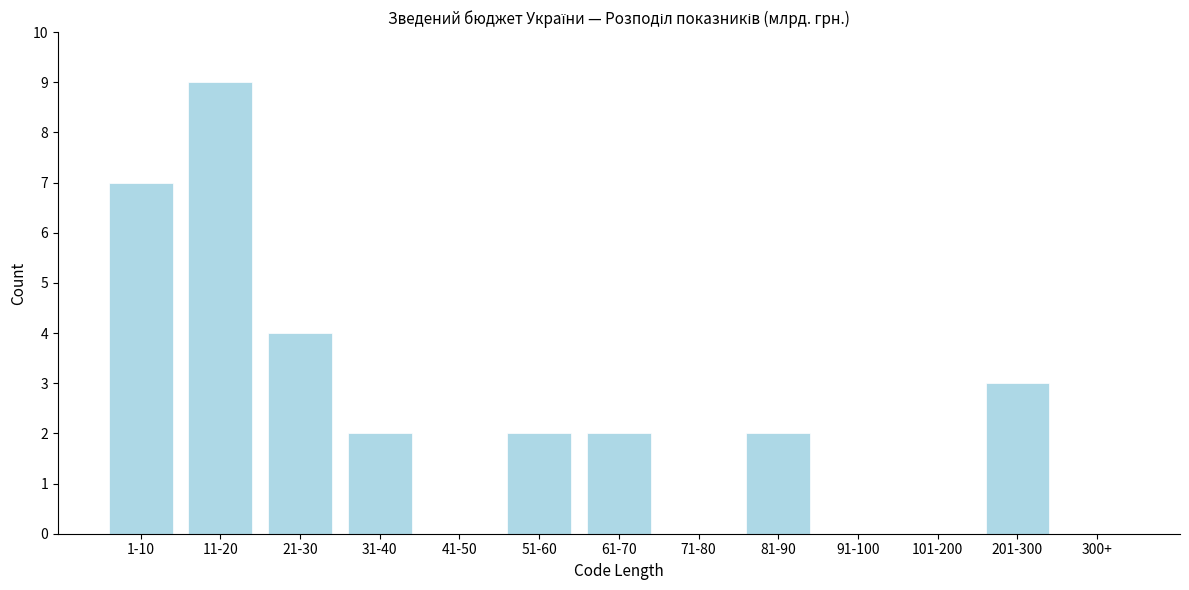

Reading left to right, what are all the values shown in this chart?

1-10=7	11-20=9	21-30=4	31-40=2	41-50=0	51-60=2	61-70=2	71-80=0	81-90=2	91-100=0	101-200=0	201-300=3	300+=0